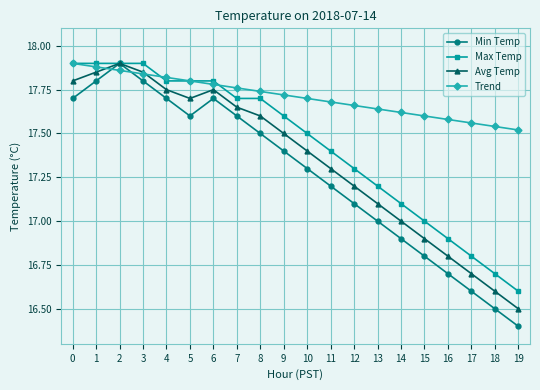

What is the total value across all series at 7?

70.7